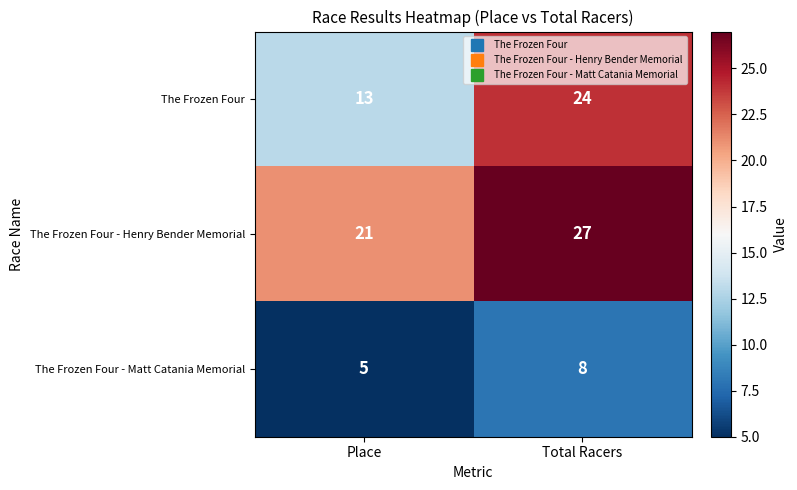

What is the total value across all series at Place?

39